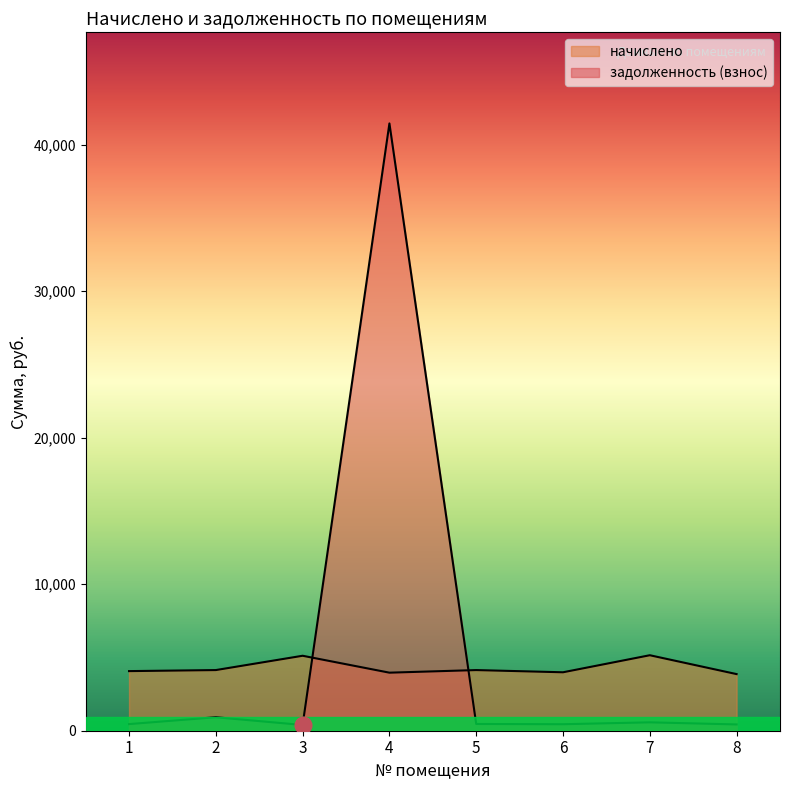

Rank the series by their maximum value, from lowest to highest.

начислено, задолженность (взнос)